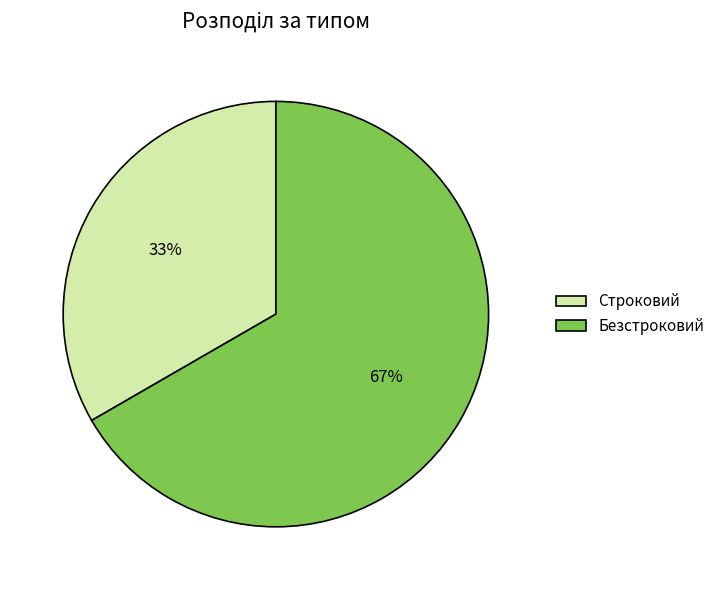

What is the largest slice in the pie chart?

Безстроковий